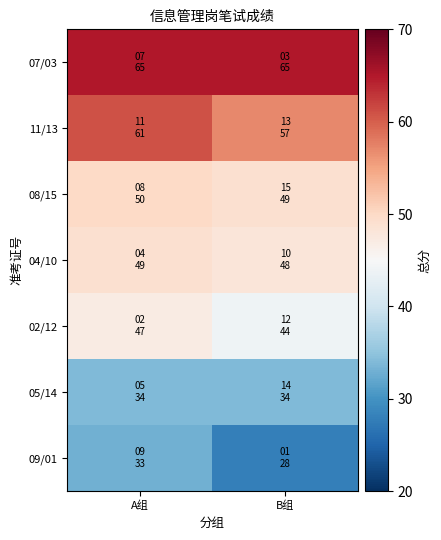

Rank the series by their maximum value, from highest to lowest.

07/03, 11/13, 08/15, 04/10, 02/12, 05/14, 09/01